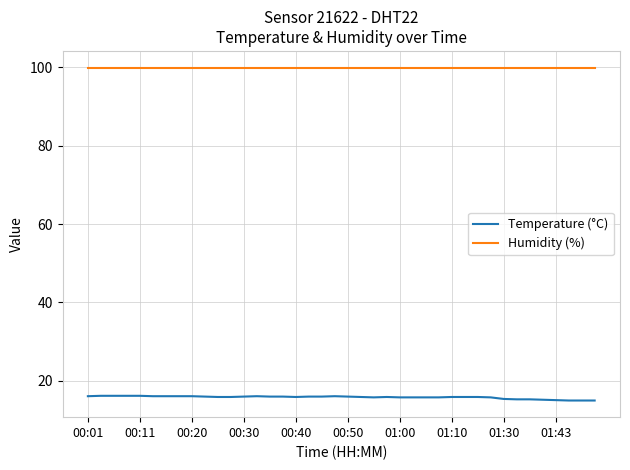

What is the maximum value shown in the chart?

99.9